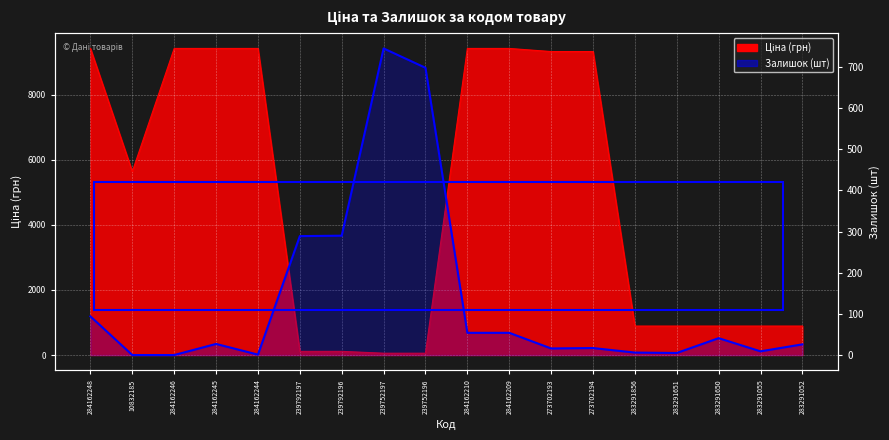

What is the total value across all series at 239752197?

801.7